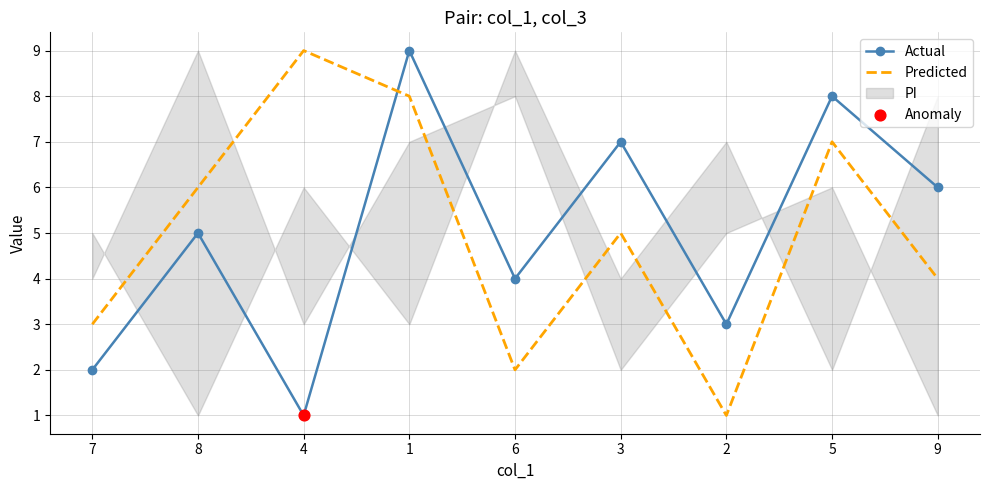

Which series has the largest total across all categories?

Actual